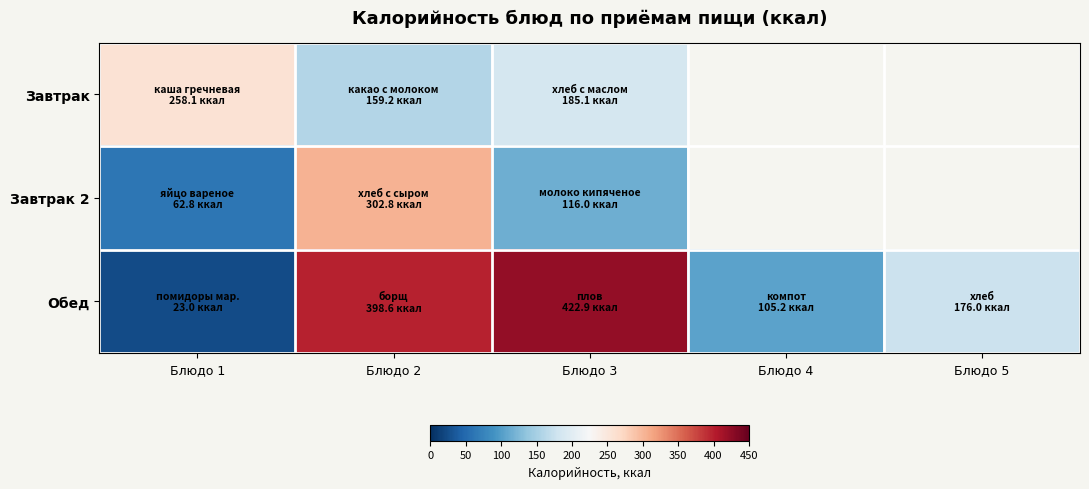

How many values in the Обед series are below 176?

2